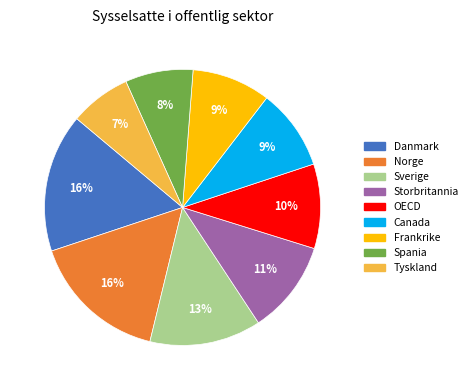

How many slices are in this pie chart?

9